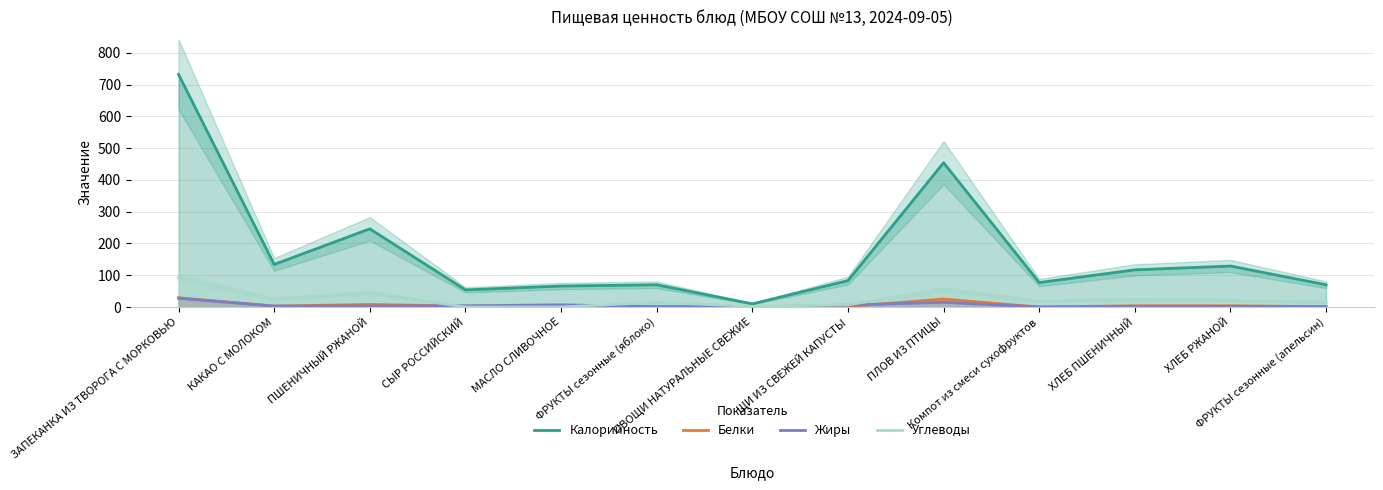

In Жиры, how many points are higher than both neighbors (excluding endpoints)?

3